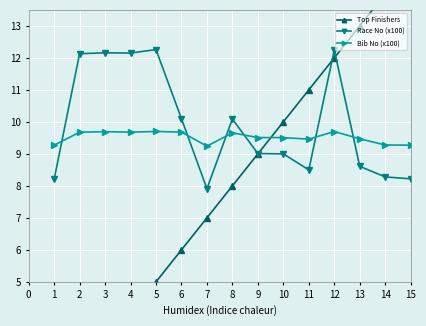

What is the minimum value for Race No (x100)?

7.9